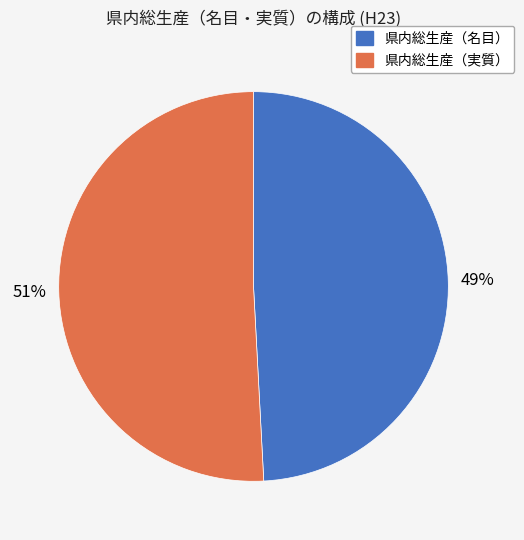

Combined, do 県内総生産（名目） and 県内総生産（実質） account for over 50%?

Yes